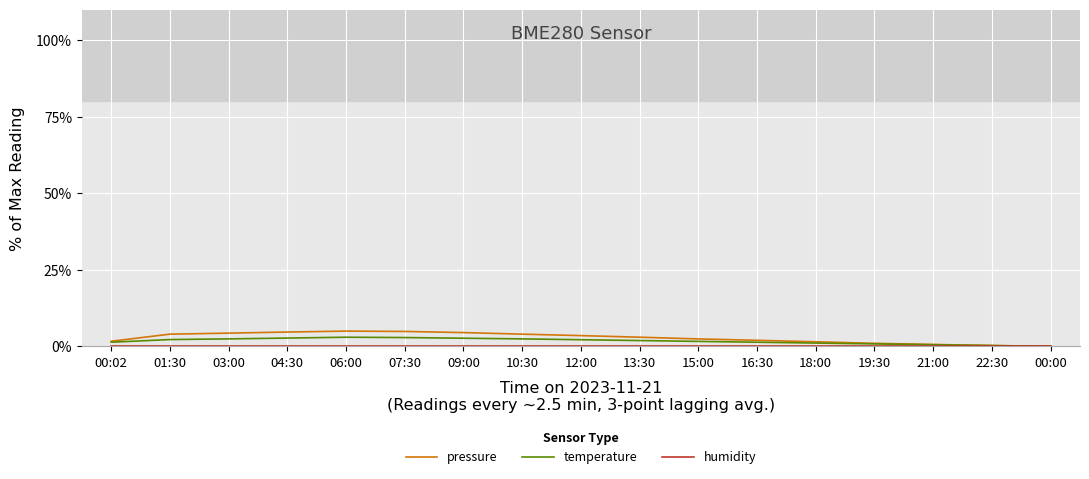

What is the highest value of the pressure series?

5.0